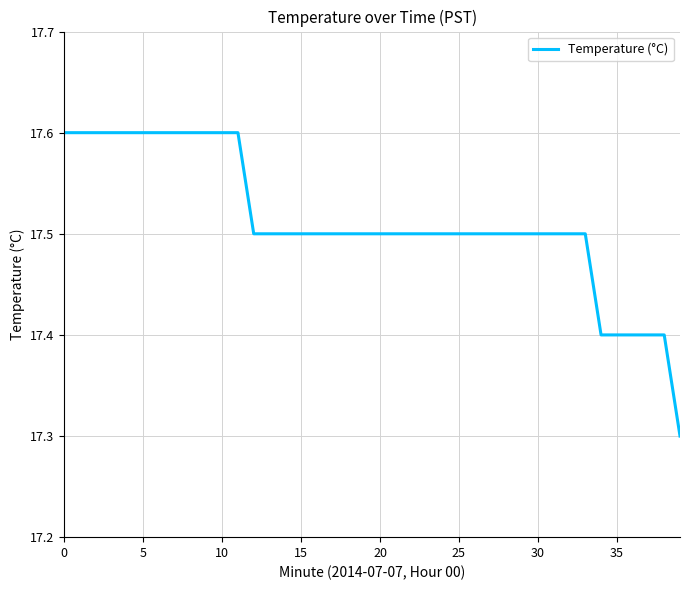

Reading left to right, transcribe all the data shown in this chart.

17.6	17.6	17.6	17.6	17.6	17.6	17.6	17.6	17.6	17.6	17.6	17.6	17.5	17.5	17.5	17.5	17.5	17.5	17.5	17.5	17.5	17.5	17.5	17.5	17.5	17.5	17.5	17.5	17.5	17.5	17.5	17.5	17.5	17.5	17.4	17.4	17.4	17.4	17.4	17.3